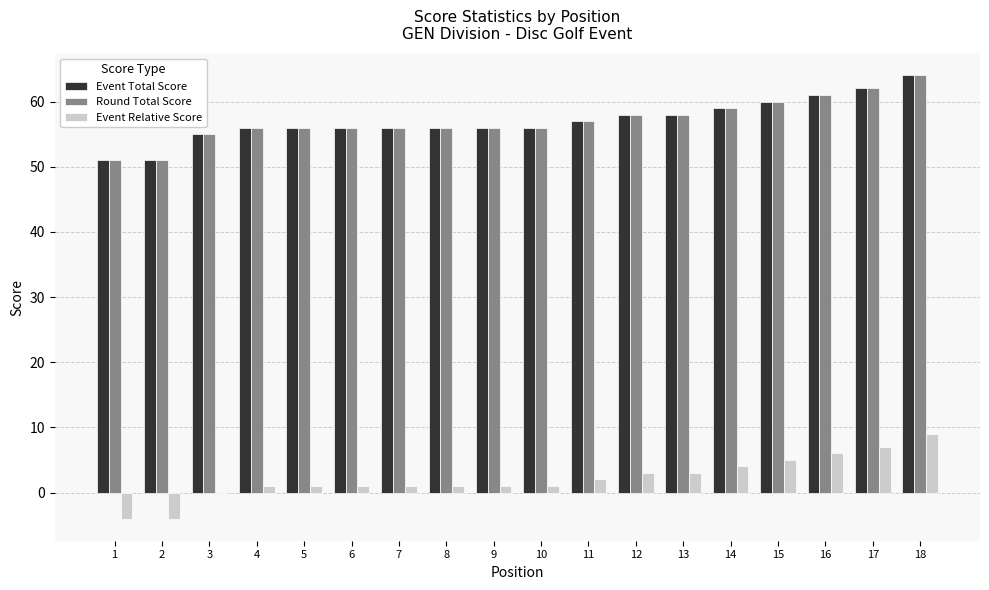

At which category is the sum across all series the highest?

18